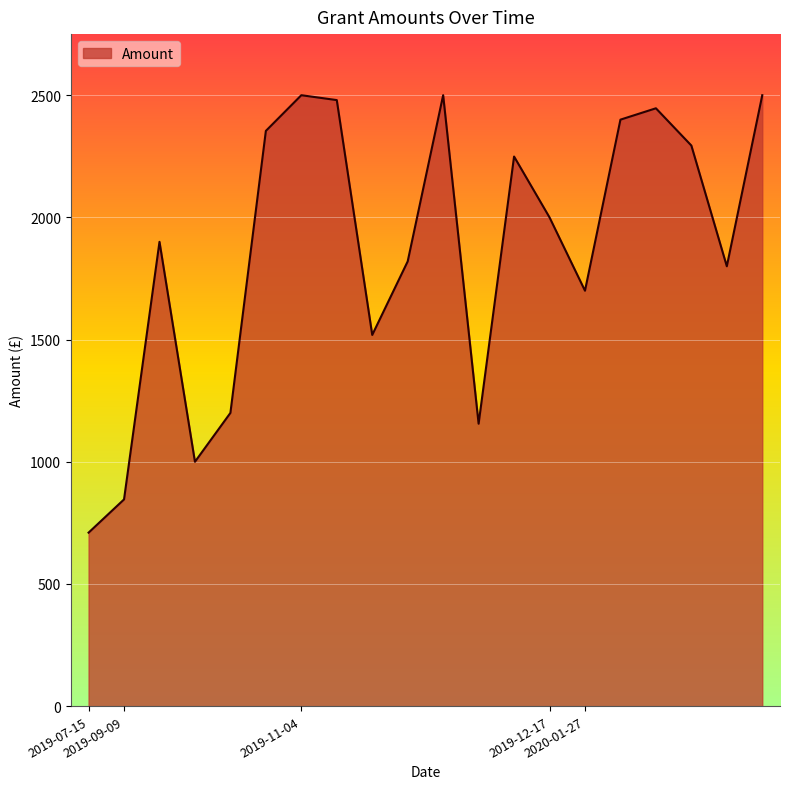

What is the smallest value displayed?

710.0